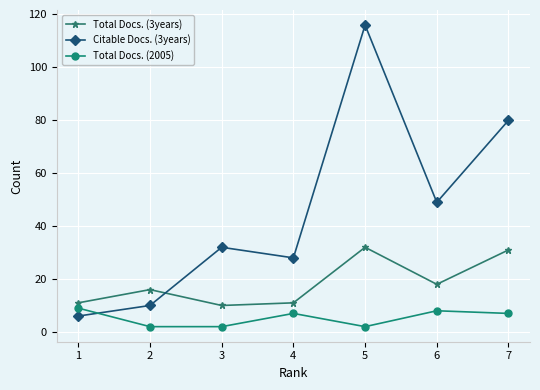

How many series are shown in this chart?

3